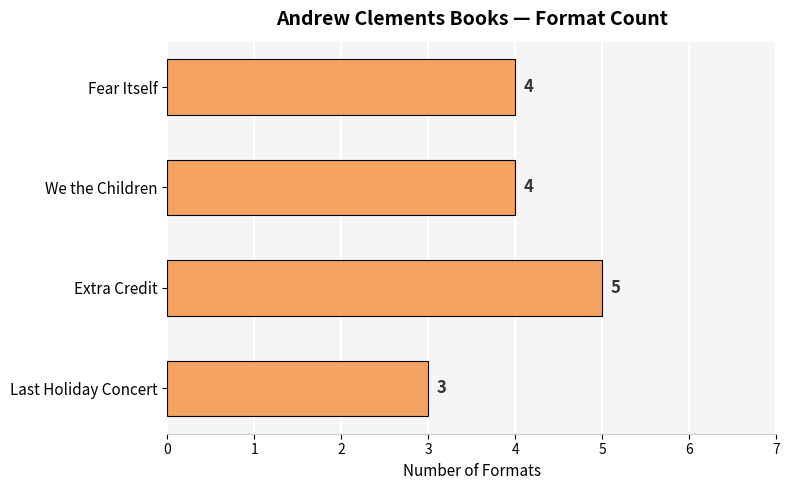

What is the label of the 1st bar from the bottom?

Last Holiday Concert